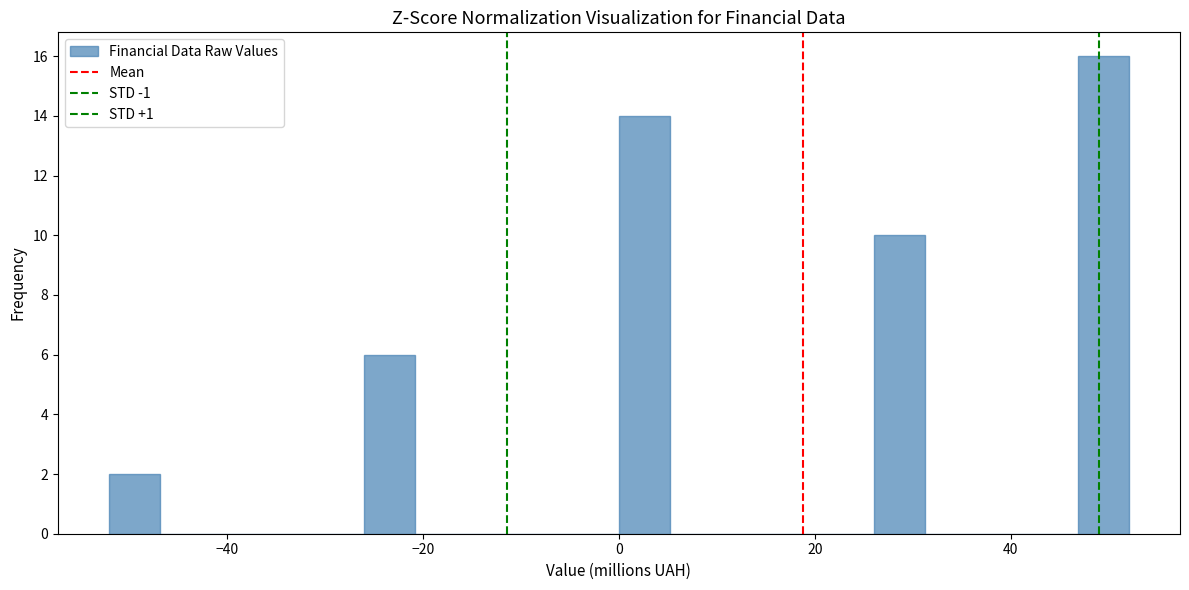

Around what value on the x-axis is the tallest bar? Give the approximate position of its centre, as read against the axis.

50